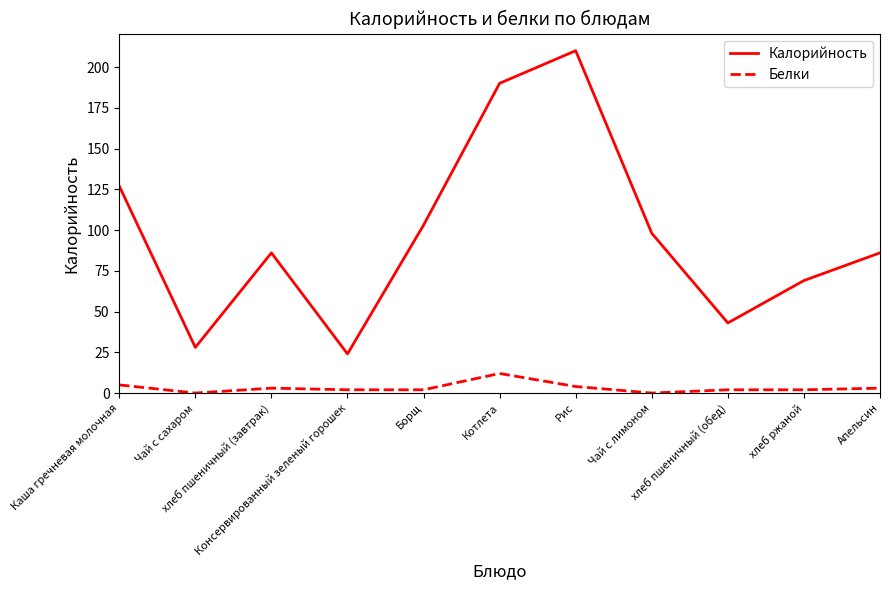

What position from the left is Рис?

7